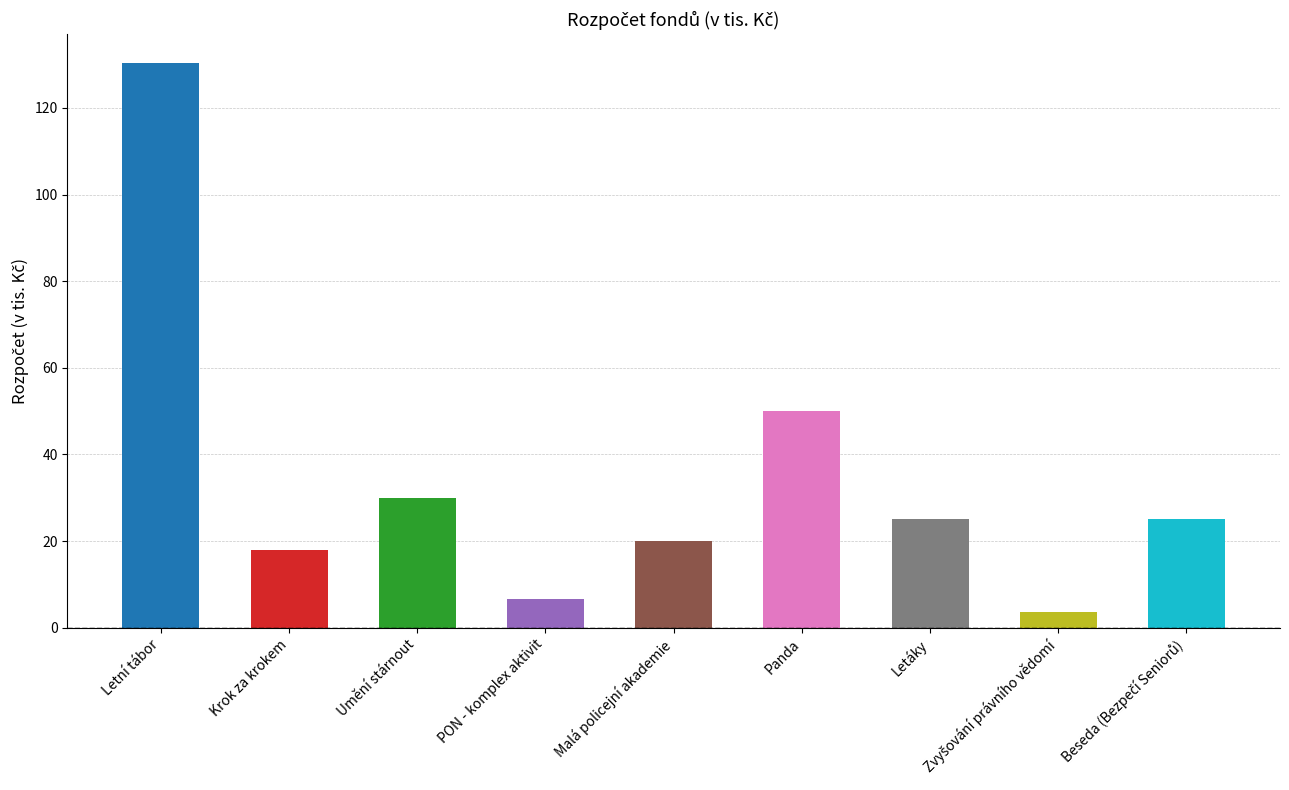

Approximately how many times larger is the value at Letáky compared to Umění stárnout?

0.8